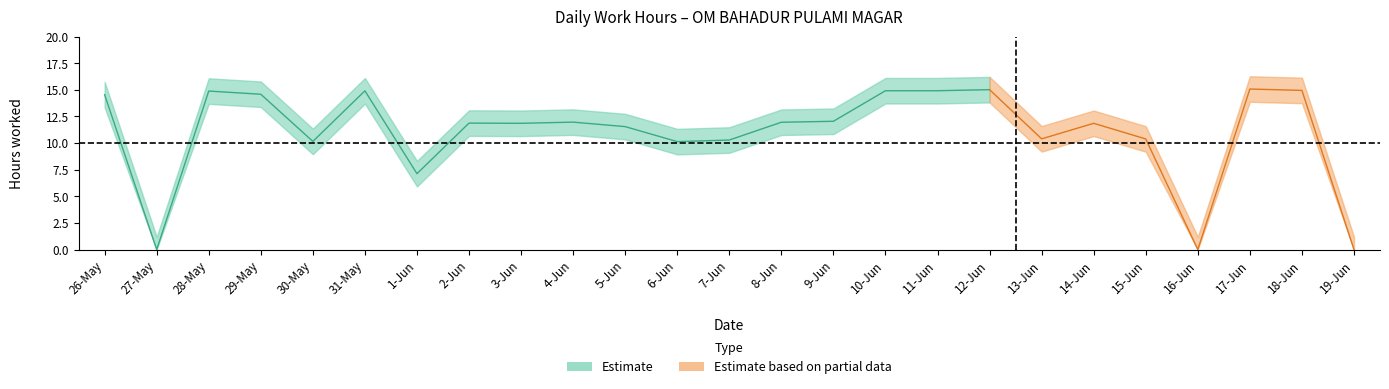

Reading left to right, extract all data points from this chart.

26-May=14.6	27-May=0.0	28-May=14.9	29-May=14.6	30-May=10.2	31-May=14.9	1-Jun=7.1	2-Jun=11.9	3-Jun=11.9	4-Jun=12.0	5-Jun=11.6	6-Jun=10.1	7-Jun=10.3	8-Jun=12.0	9-Jun=12.1	10-Jun=14.9	11-Jun=14.9	12-Jun=15.0	13-Jun=10.4	14-Jun=11.9	15-Jun=10.4	16-Jun=0.0	17-Jun=15.1	18-Jun=14.9	19-Jun=0.0